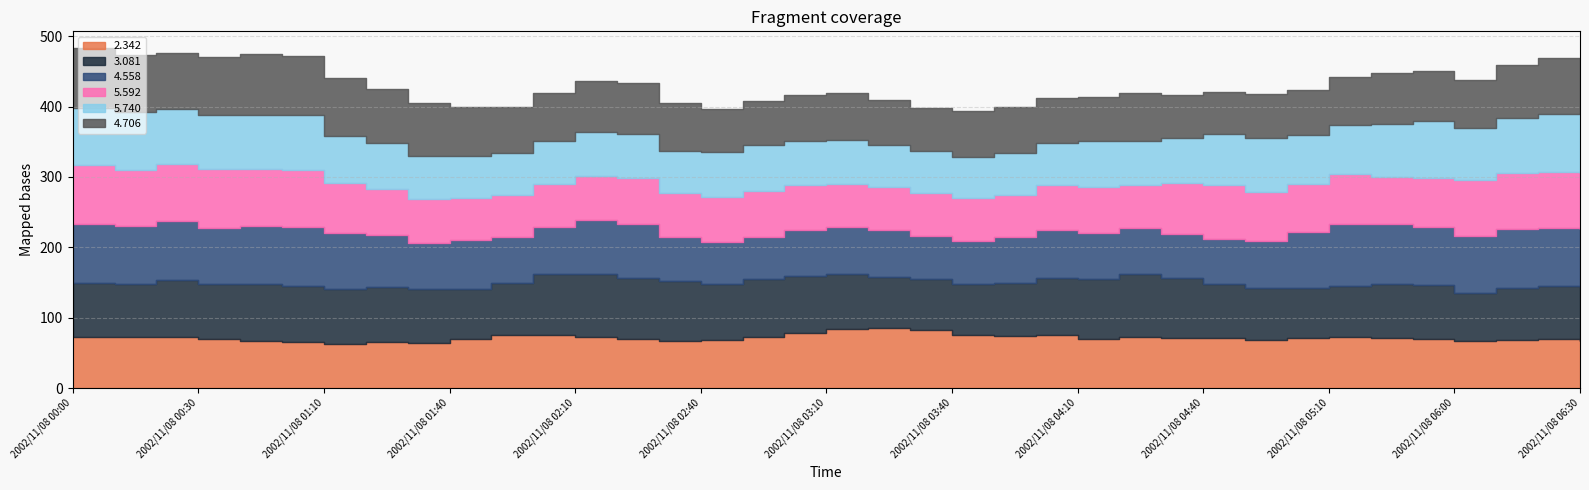

What is the label of the 13th point from the left?

2002/11/08 02:10